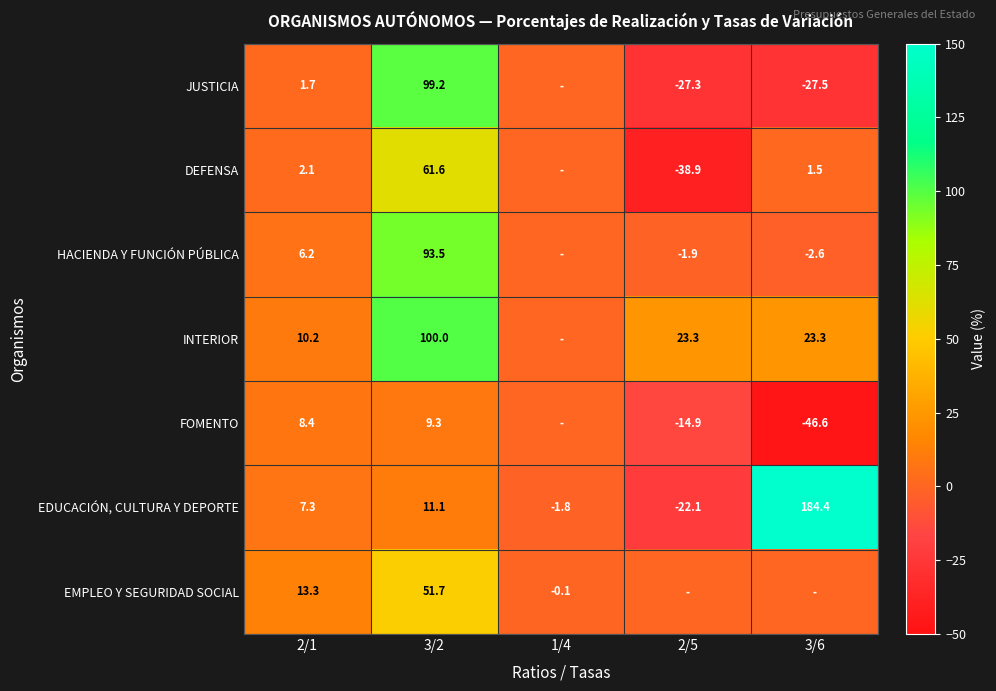

What is the sum of the HACIENDA Y FUNCIÓN PÚBLICA values at 2/5 and 2/1?

4.3